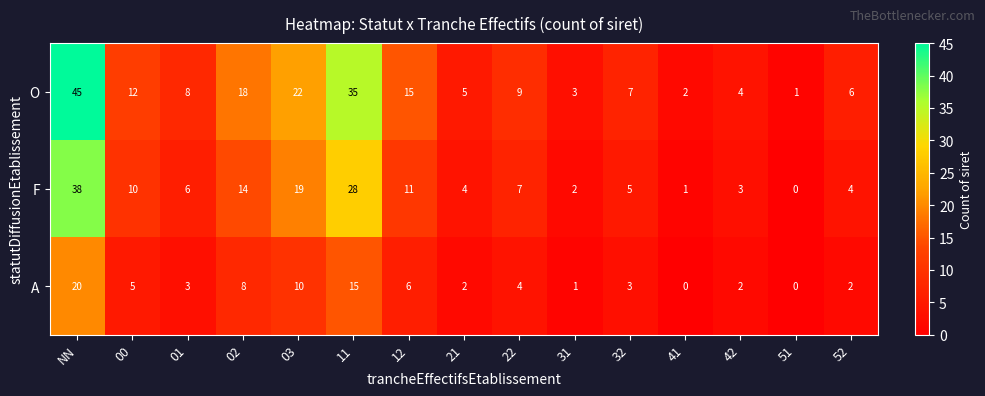

Which series changed the most between 03 and 21?

O